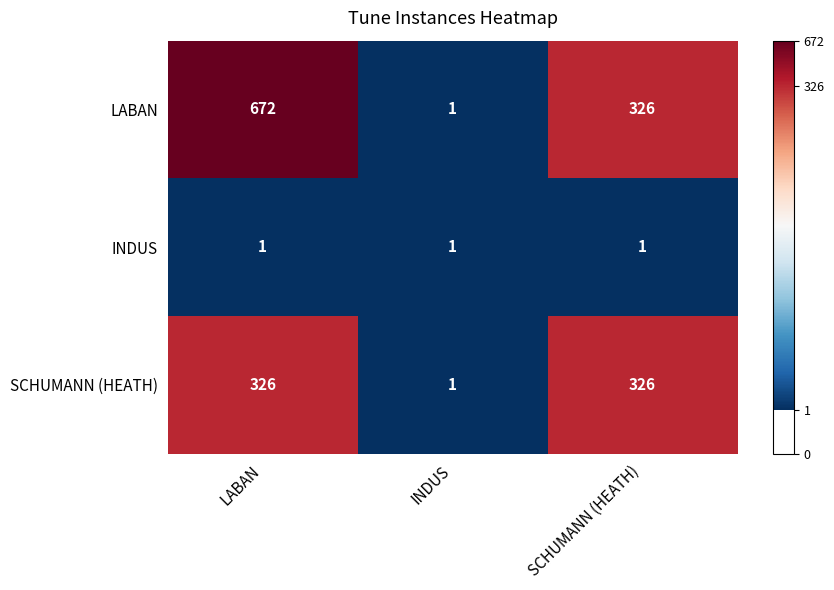

At which label is SCHUMANN (HEATH) closest to 163?

INDUS